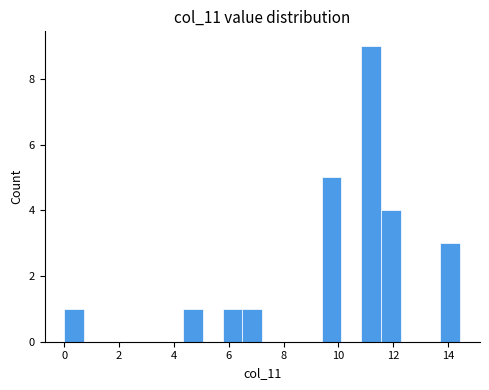

Around what value on the x-axis is the tallest bar? Give the approximate position of its centre, as read against the axis.

11.2